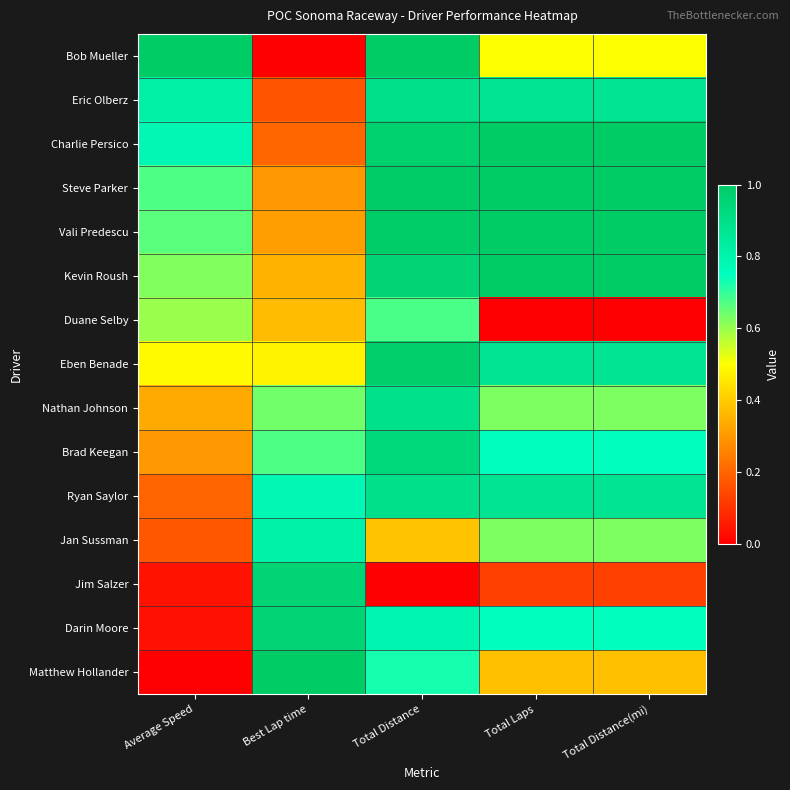

What is the total value across all series at Best Lap time?

8.0